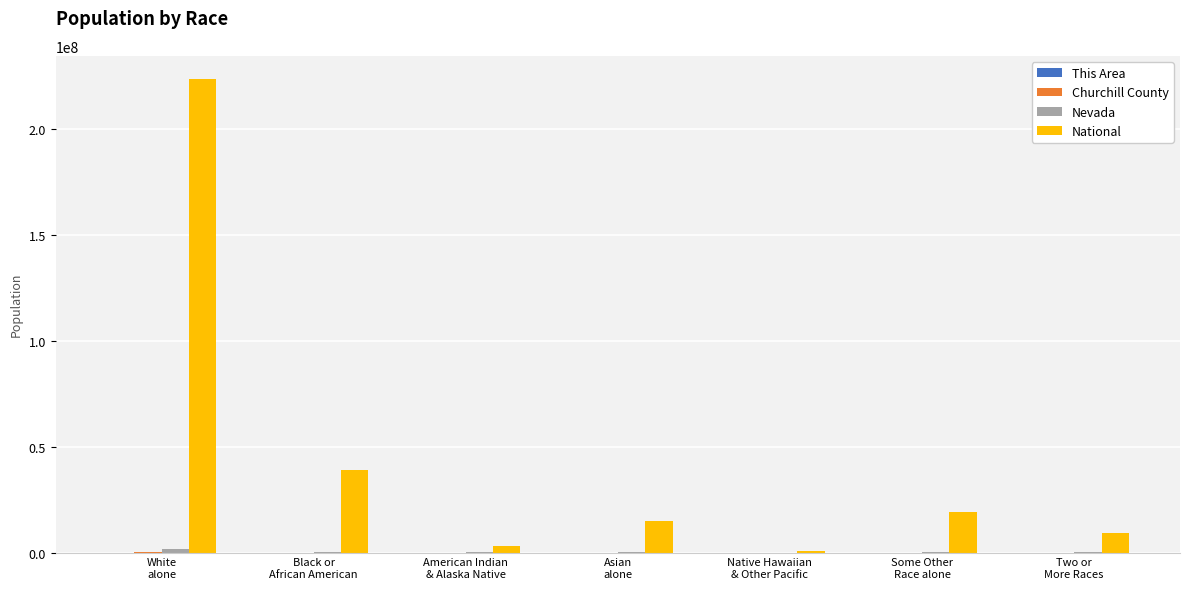

Count the number of categories in the chart.

7